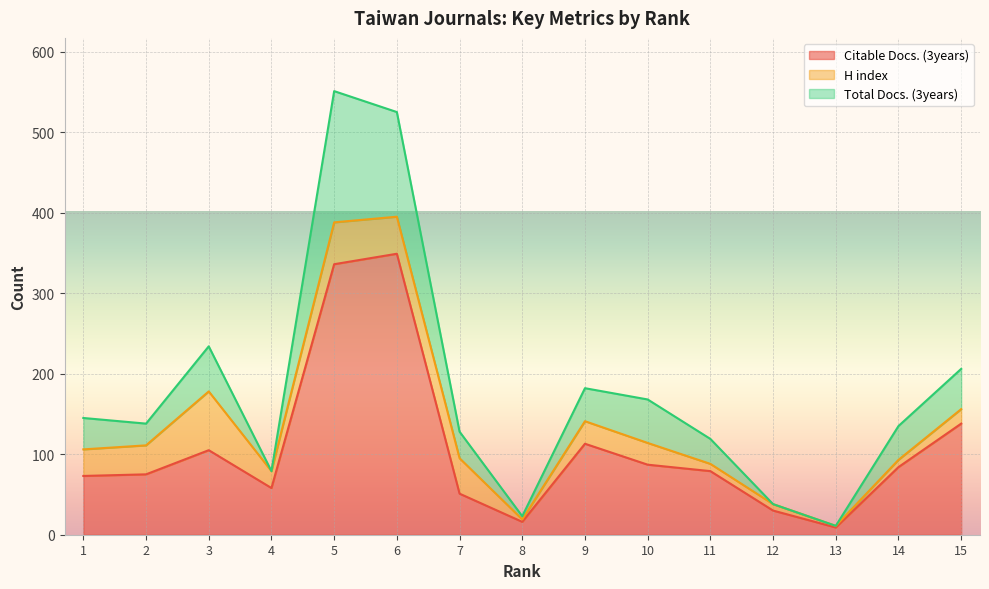

The value of Citable Docs. (3years) at 2 is 20. True or false?

False